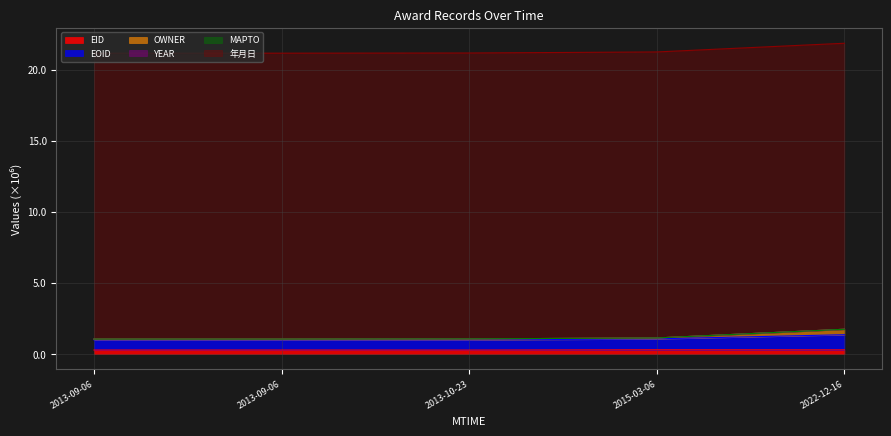

Does the chart have visible grid lines?

Yes